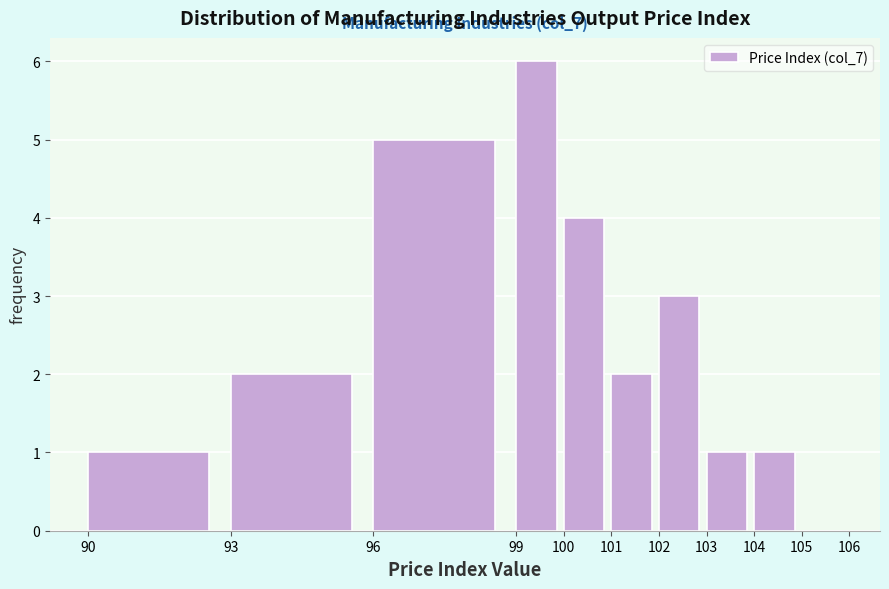

Which range on the x-axis has the tallest bar?

99 to 100